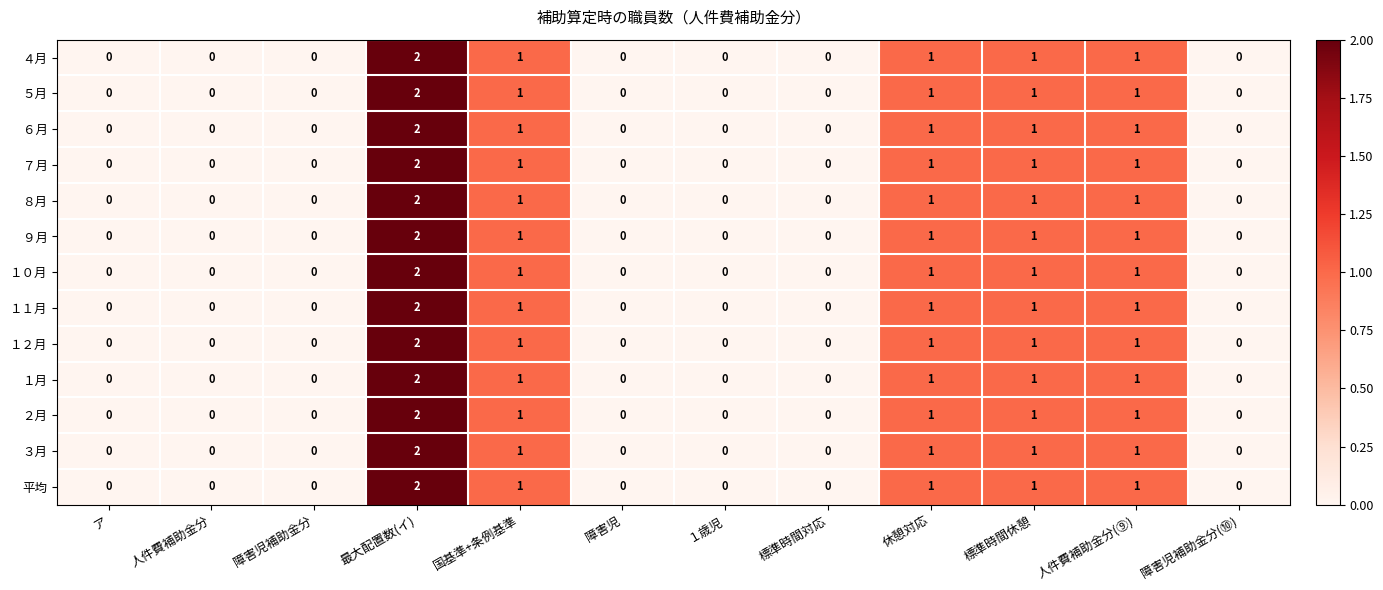

At which category is the sum across all series the highest?

最大配置数(イ)